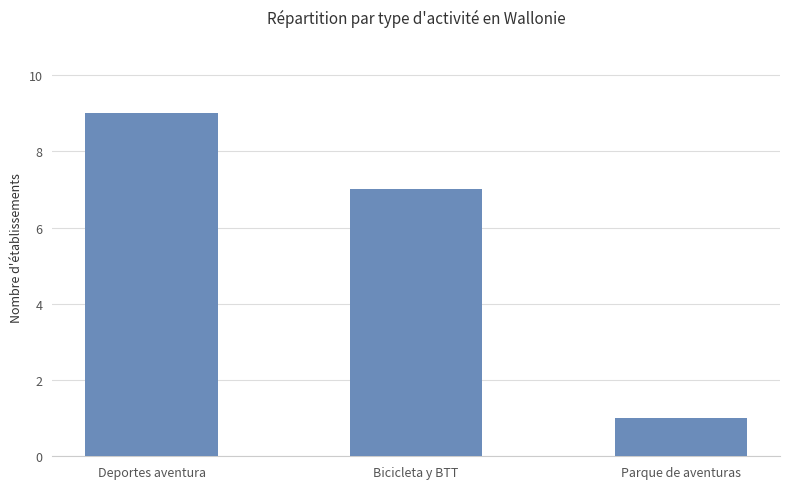

Rank the categories by value from highest to lowest.

Deportes aventura, Bicicleta y BTT, Parque de aventuras